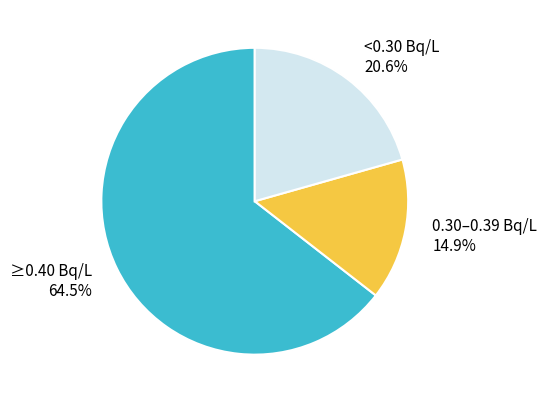

Do ≥0.40 Bq/L and <0.30 Bq/L together represent more than half of the pie?

Yes